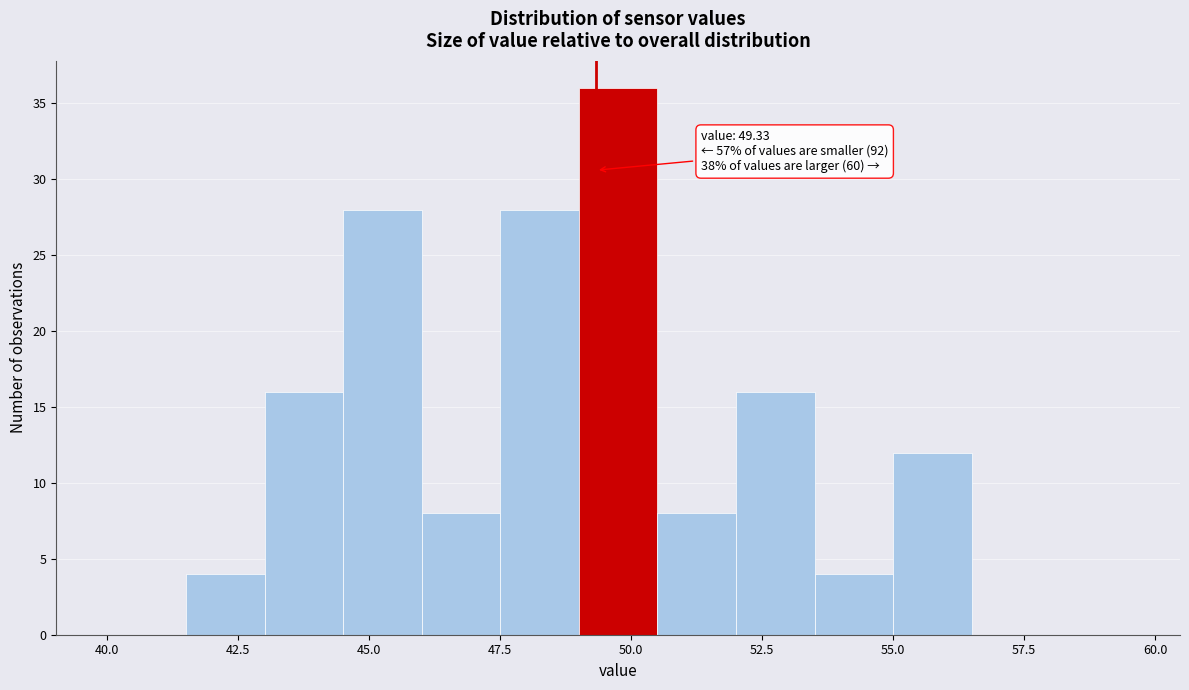

Read against the x-axis, roughly where is the centre of the tallest bar?

50.0